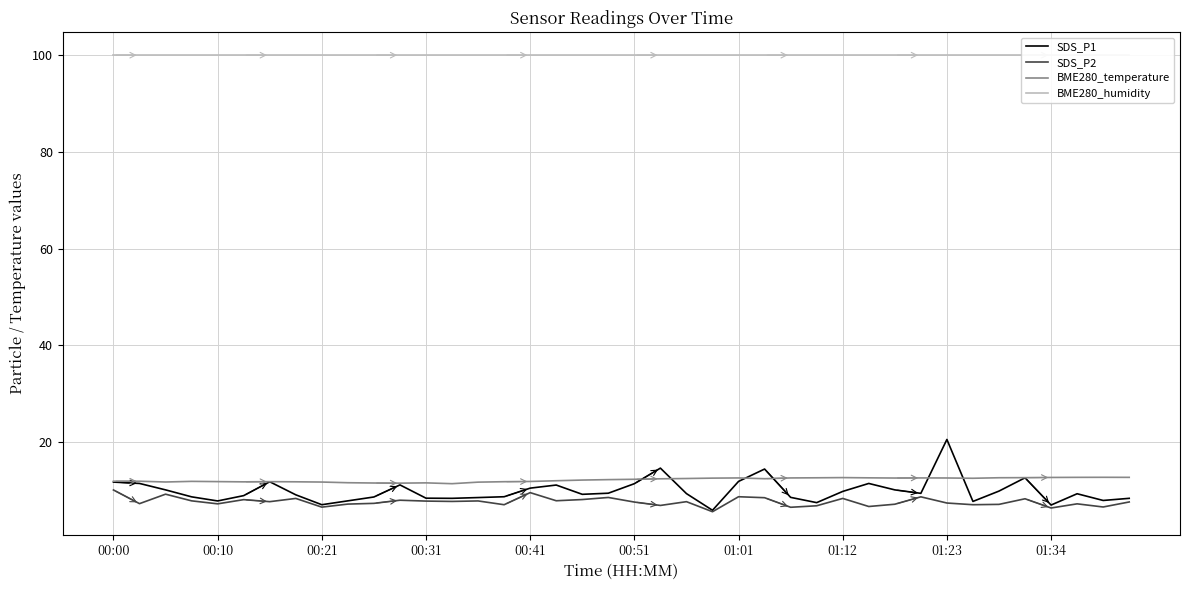

Is it true that BME280_humidity equals 43.2 at 30?

False